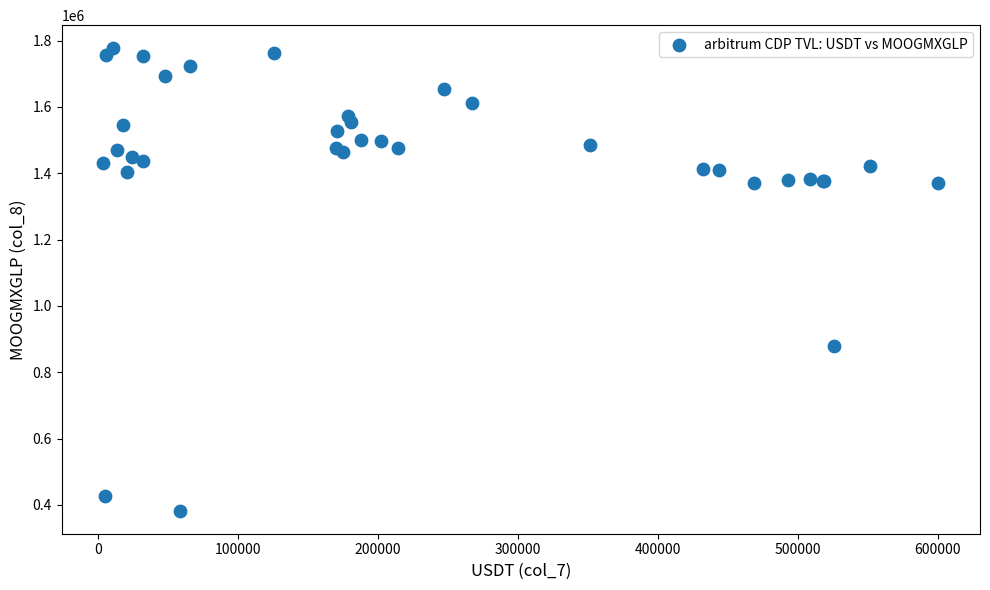

What Y value in the scatter plot is closest to 1079797?

878313.6